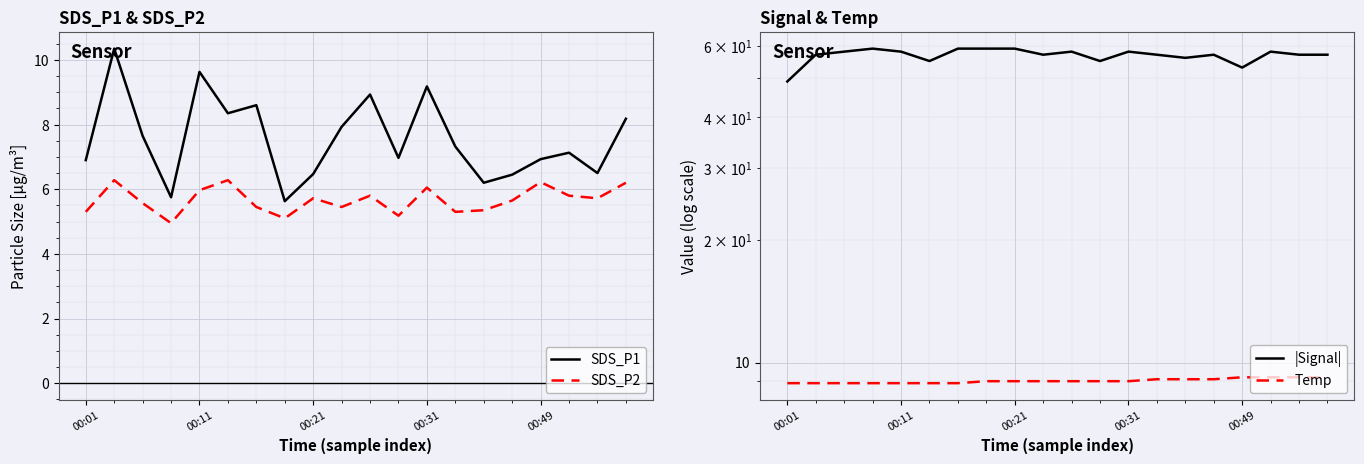

True or false: SDS_P1 and SDS_P2 cross at least once.

False